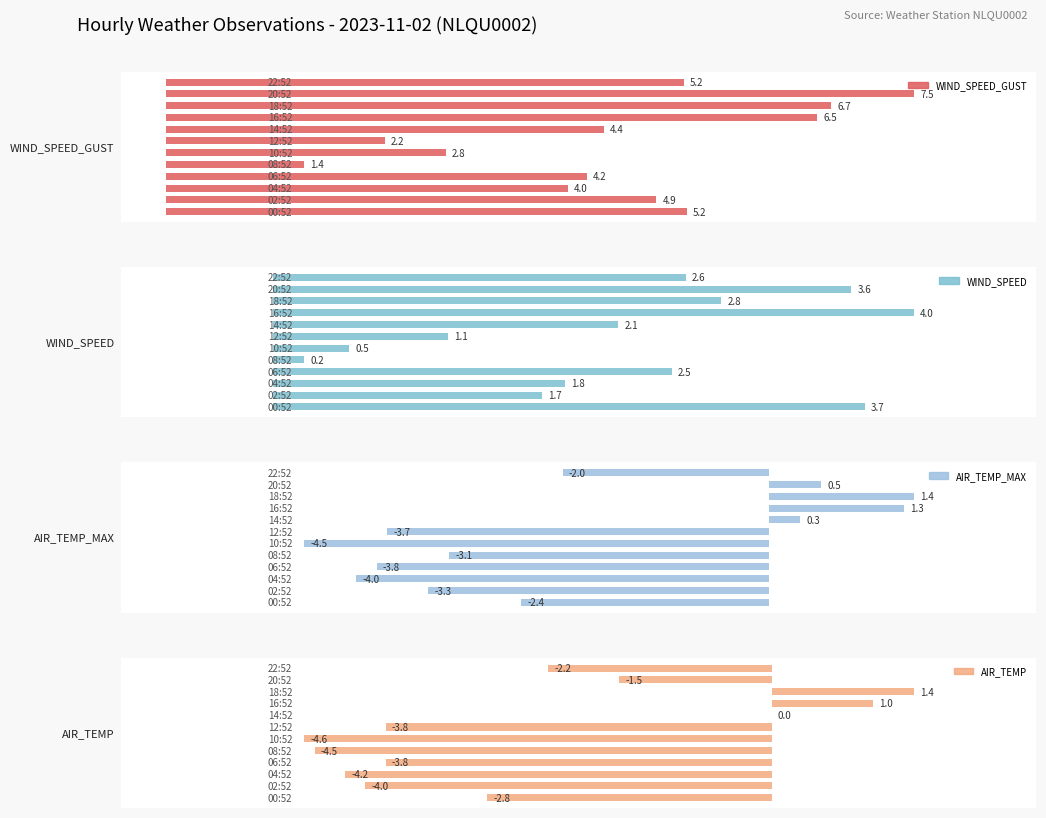

Count the number of categories in the chart.

12